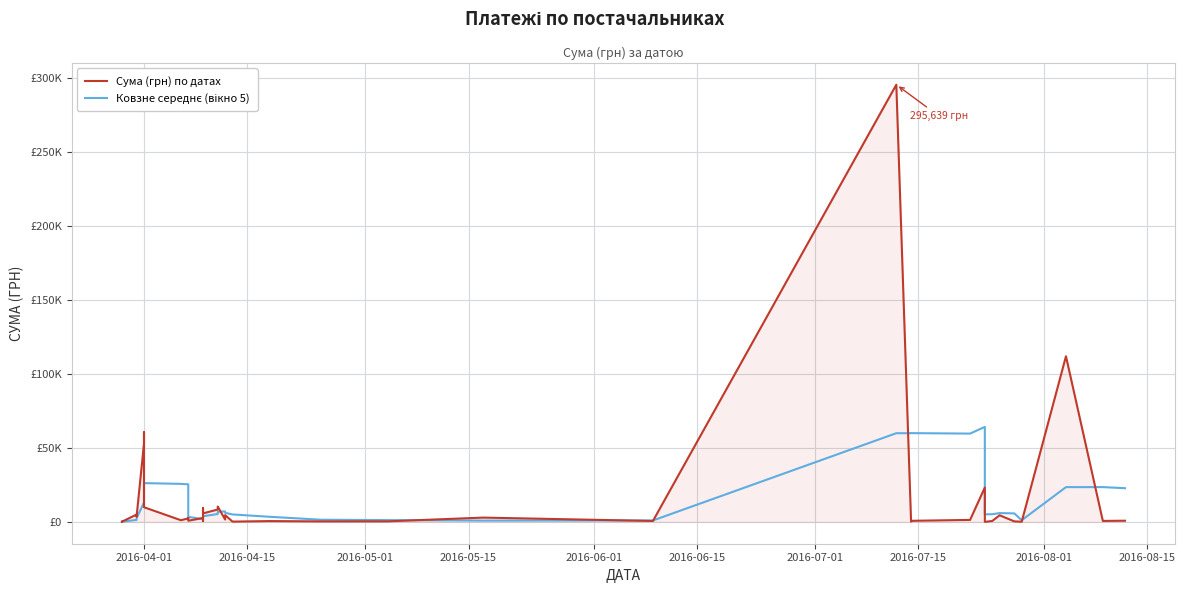

What is the total value across all series at 2016-08-15?

26803.4